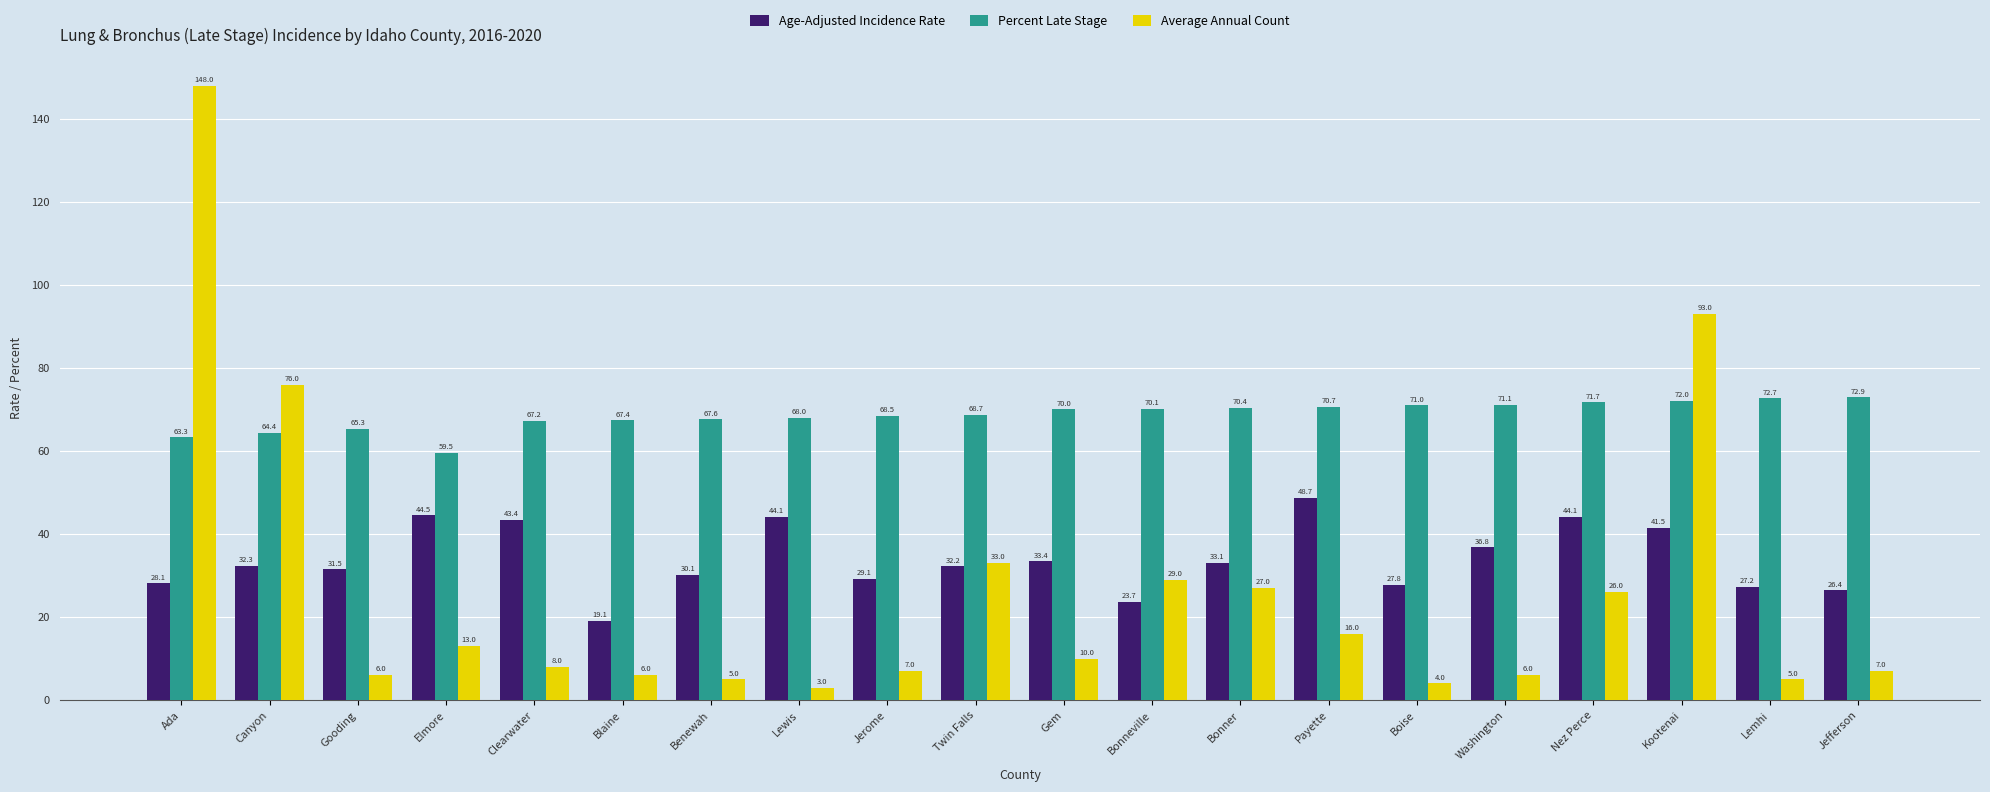

Is it true that Average Annual Count equals 13.0 at Elmore?

True